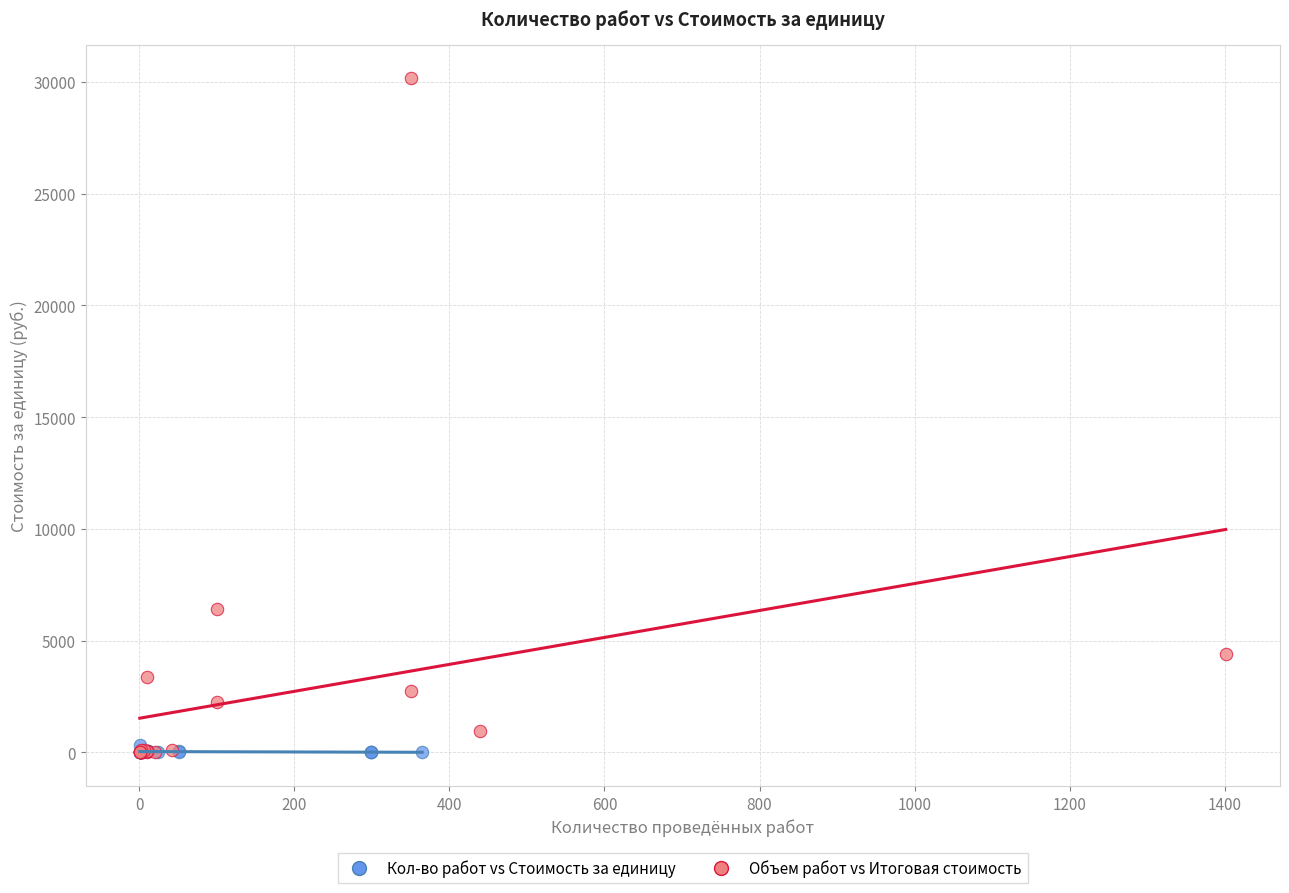

Which series reaches the maximum Y coordinate?

Объем работ vs Итоговая стоимость